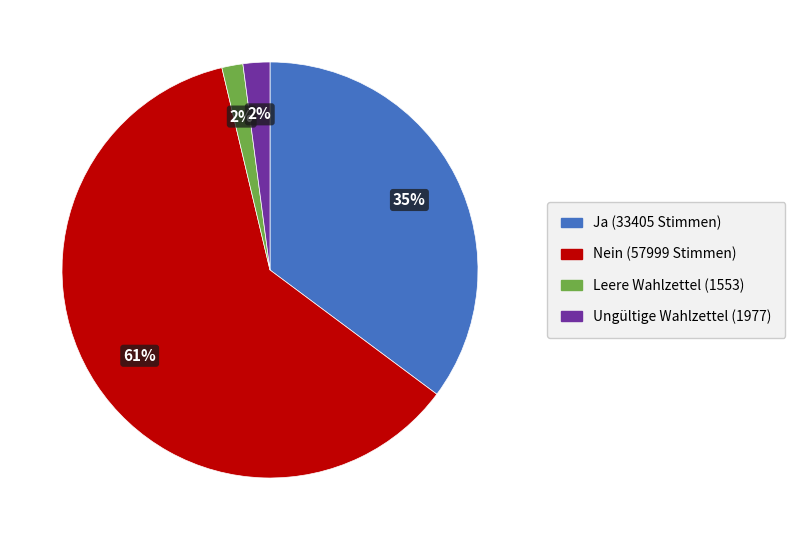

Is there a majority slice in this chart?

Yes